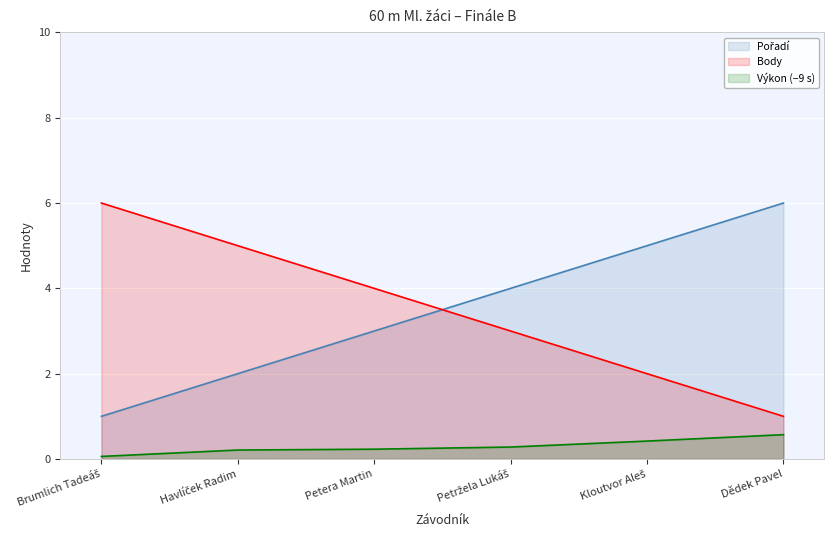

Is it true that Body equals 5.0 at Havlíček Radim?

True